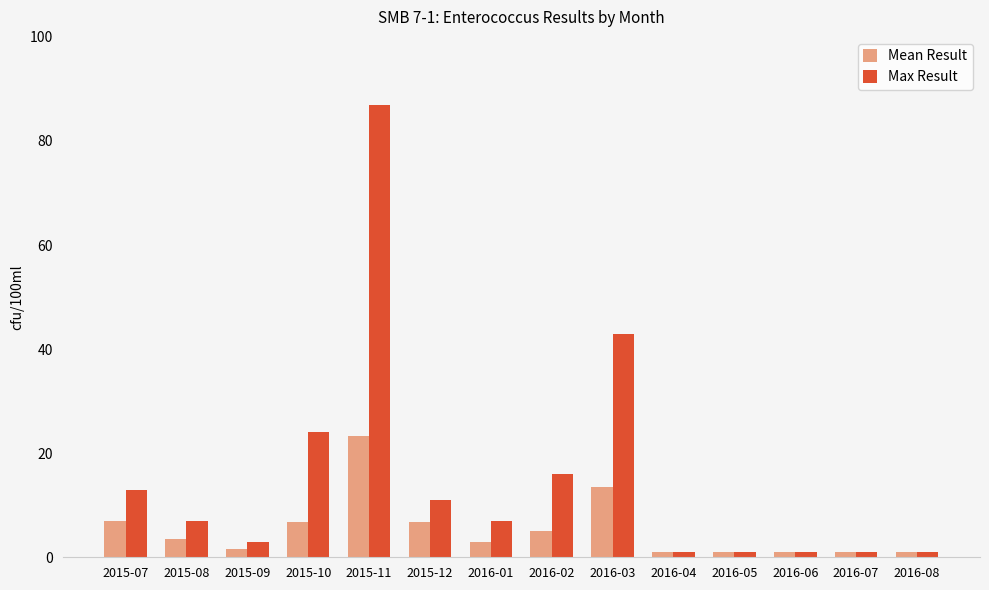

What are all the series names shown in the legend?

Mean Result, Max Result